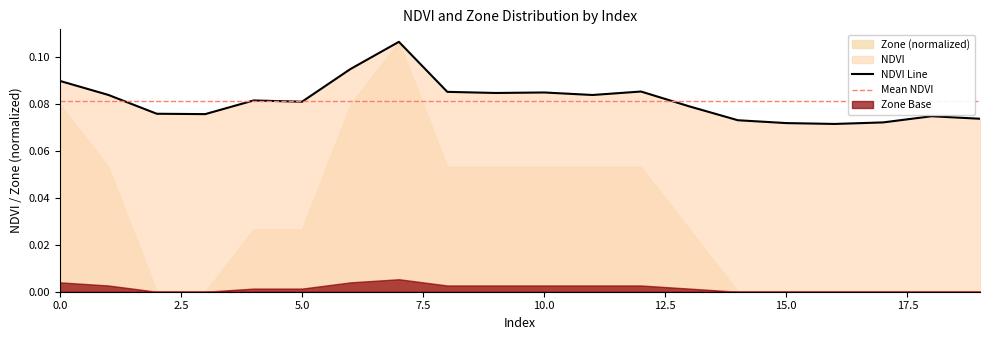

True or false: the data shows 0.0 at 6.

False